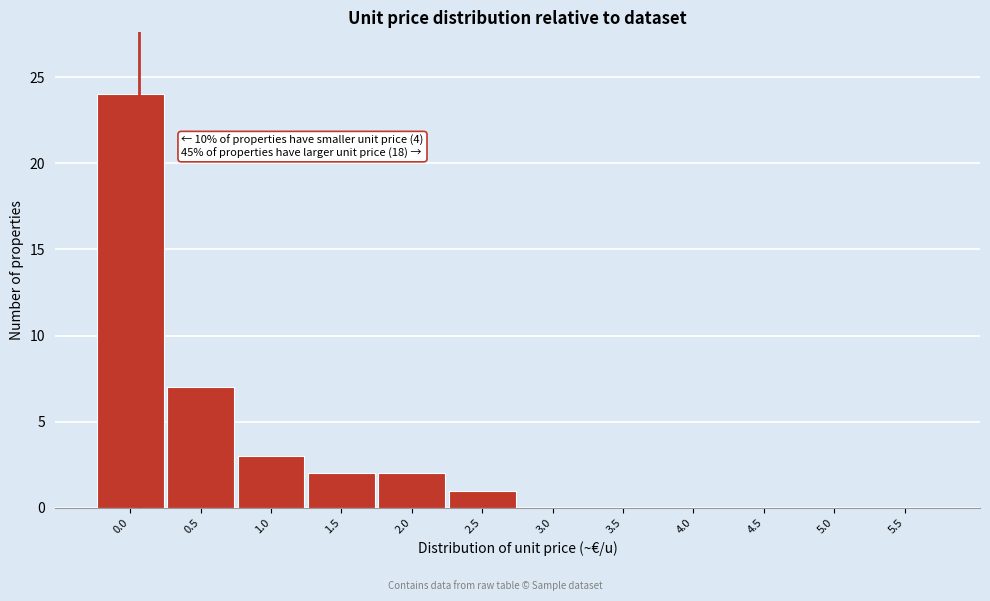

Reading left to right, what are all the values shown in this chart?

0.0=24	0.5=7	1.0=3	1.5=2	2.0=2	2.5=1	3.0=0	3.5=0	4.0=0	4.5=0	5.0=0	5.5=0